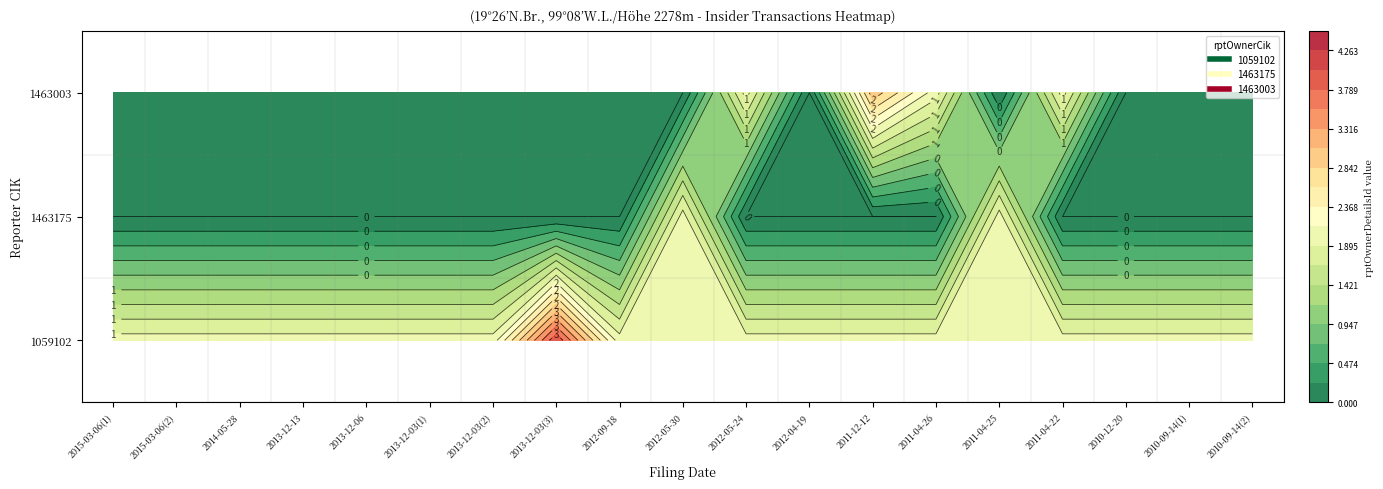

What is the difference between the highest and lowest values at 2013-12-03(1)?

2